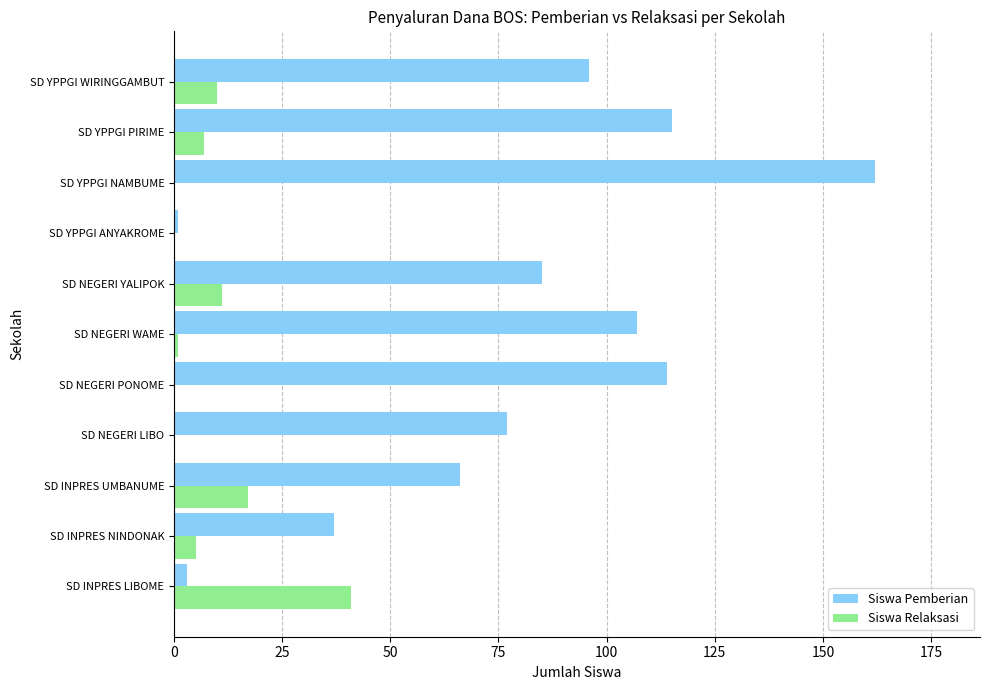

At which label is Siswa Relaksasi closest to 20?

SD INPRES UMBANUME